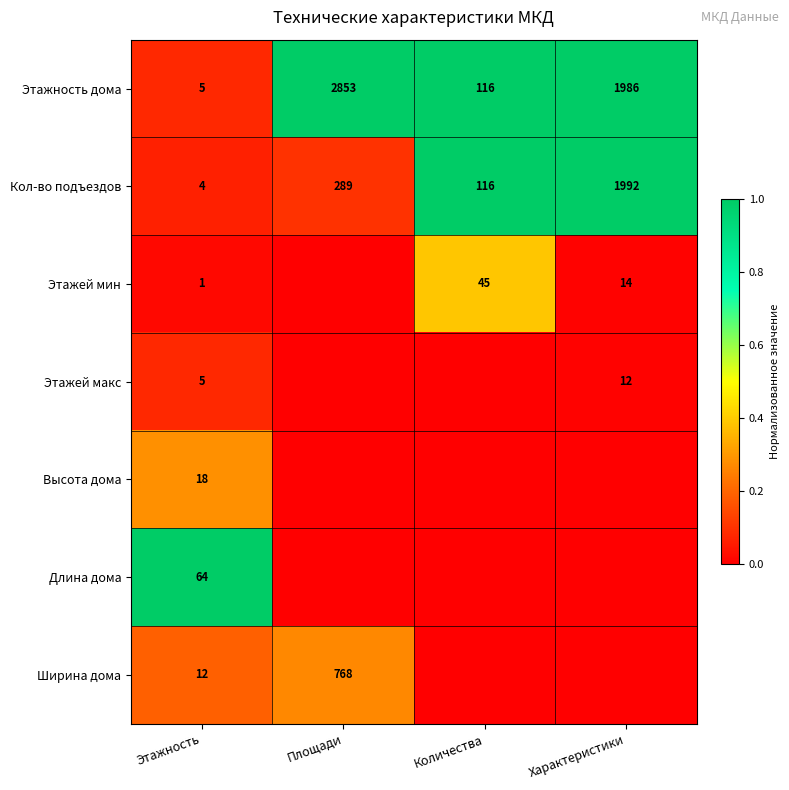

Is the value of Ширина дома at Этажность greater than the value of Этажей мин at Характеристики?

No